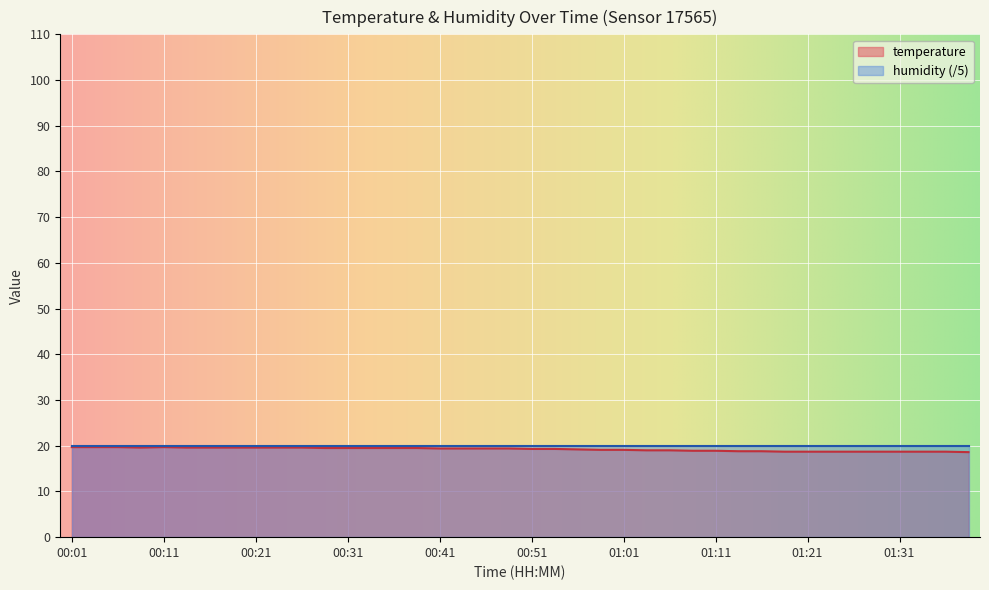

What is the average value?

19.2